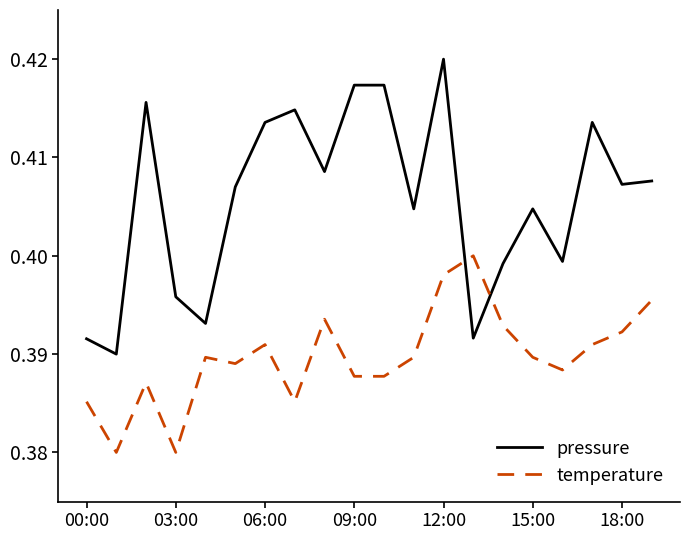

Which series has the widest spread of values?

pressure